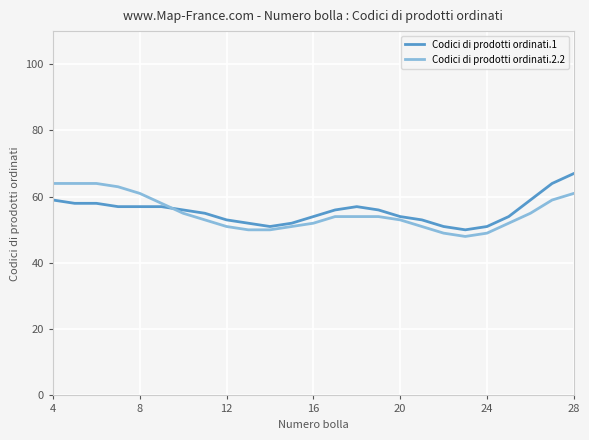

How many lines are shown in the chart?

2